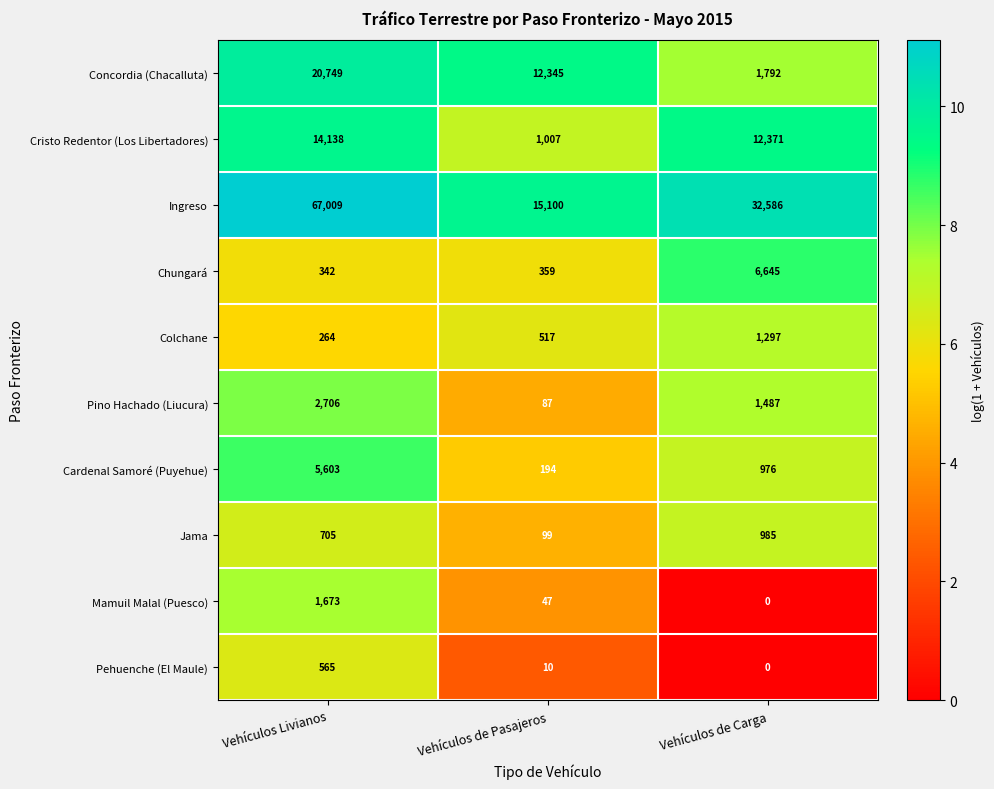

Which series has the largest total across all categories?

Ingreso